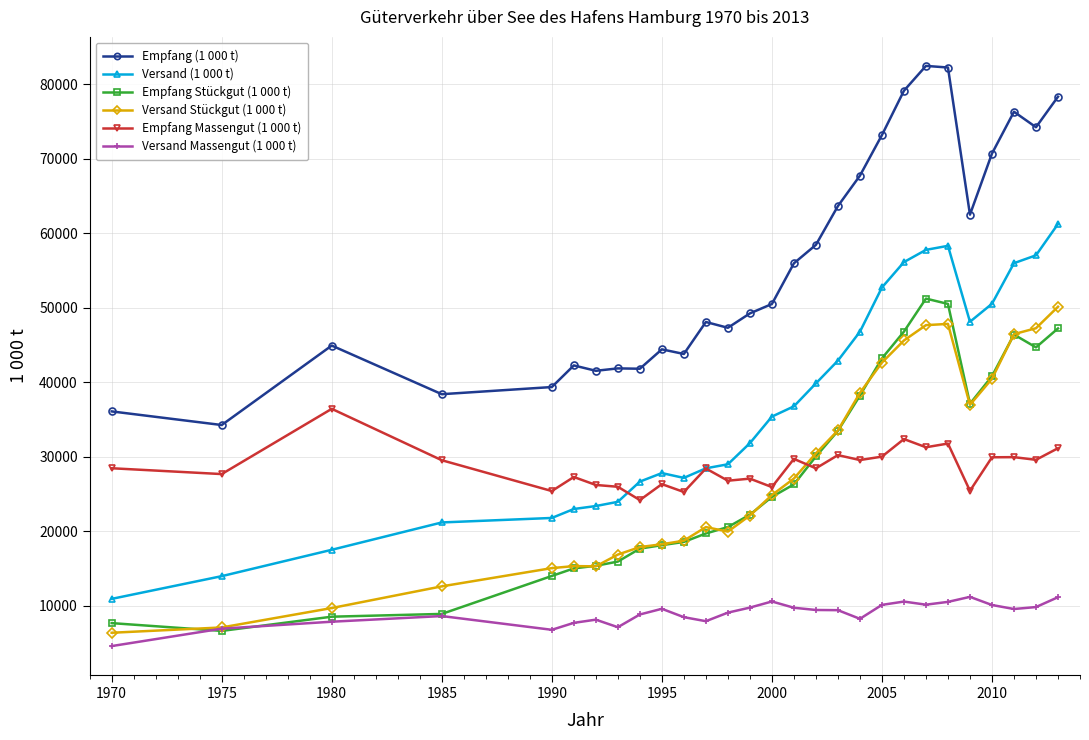

True or false: Versand (1 000 t) has more than 0 points higher than both neighbors.

True